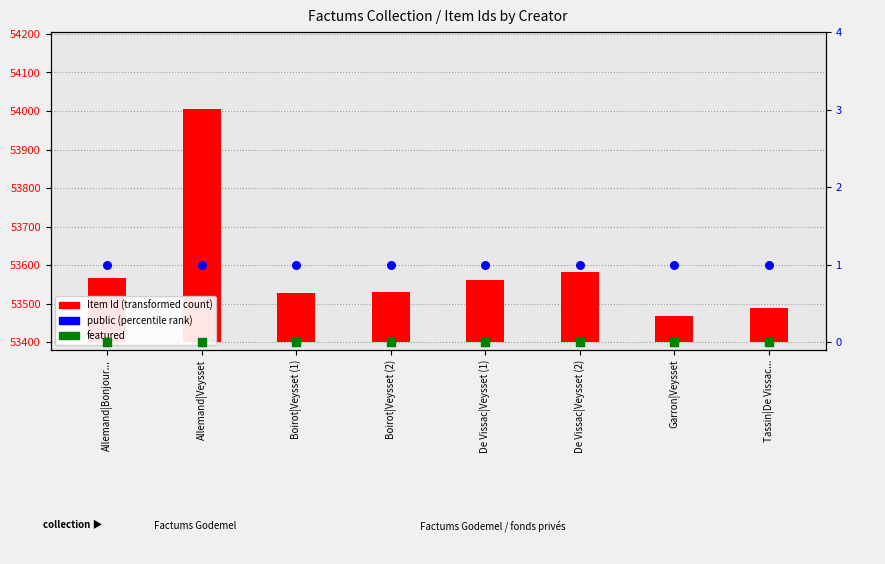

What is the total value across all series at Tassin|De Vissac...?

91